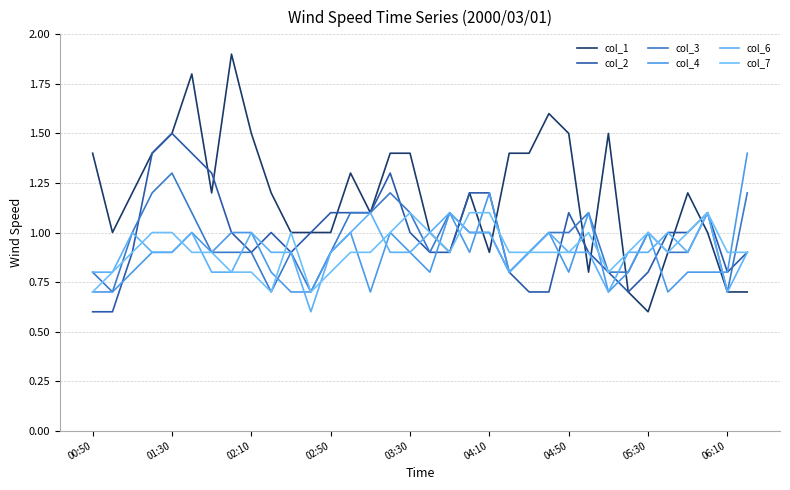

What is the difference between the maximum and minimum values in the col_1 series?

1.3